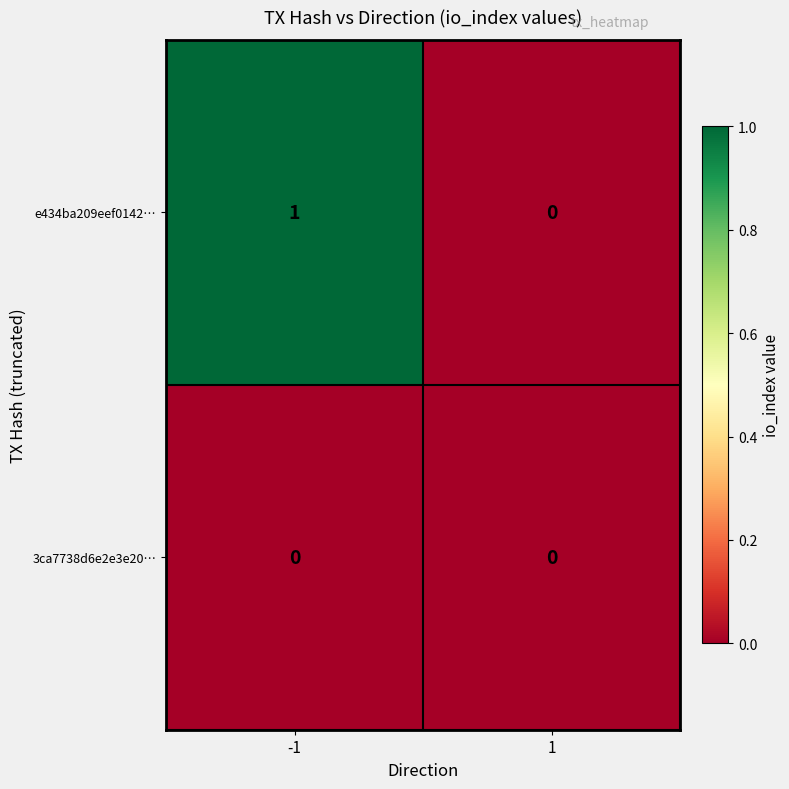

Reading left to right, extract all data points from this chart.

e434ba209eef0142…: 1	0
3ca7738d6e2e3e20…: 0	0